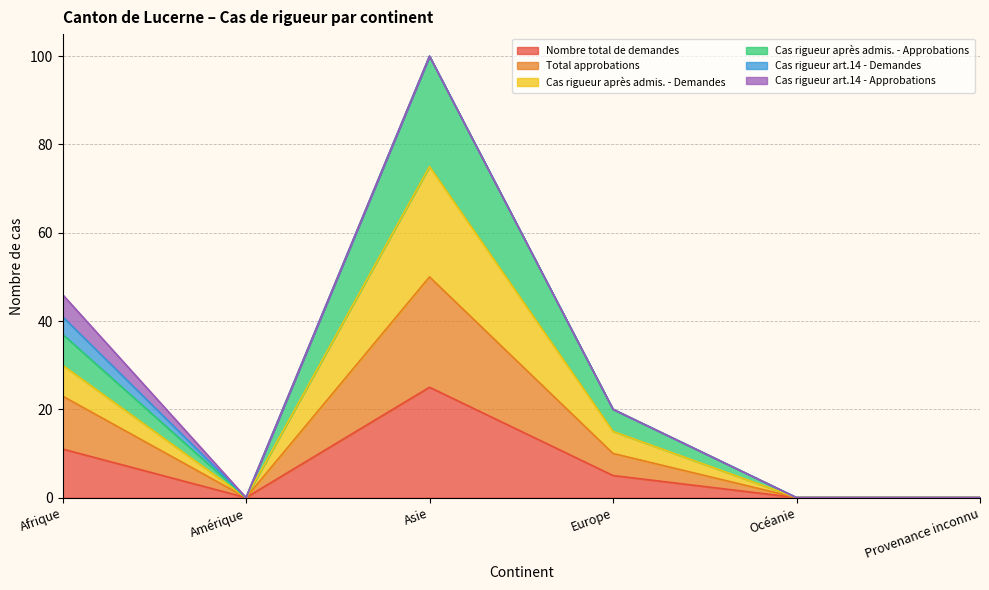

True or false: Nombre total de demandes has more than 1 points higher than both neighbors.

False